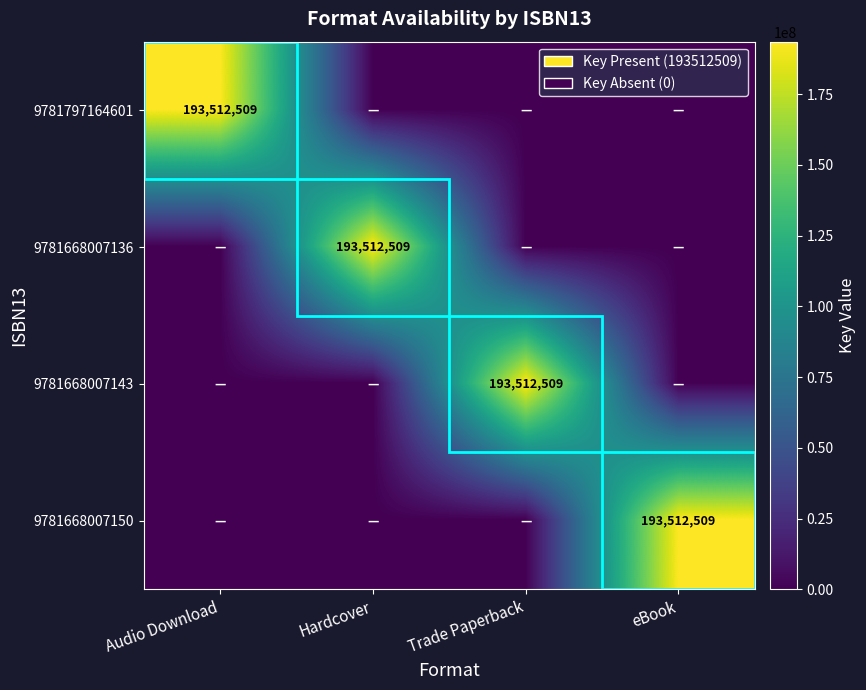

Is it true that 9781668007136 equals 288963056 at Hardcover?

False